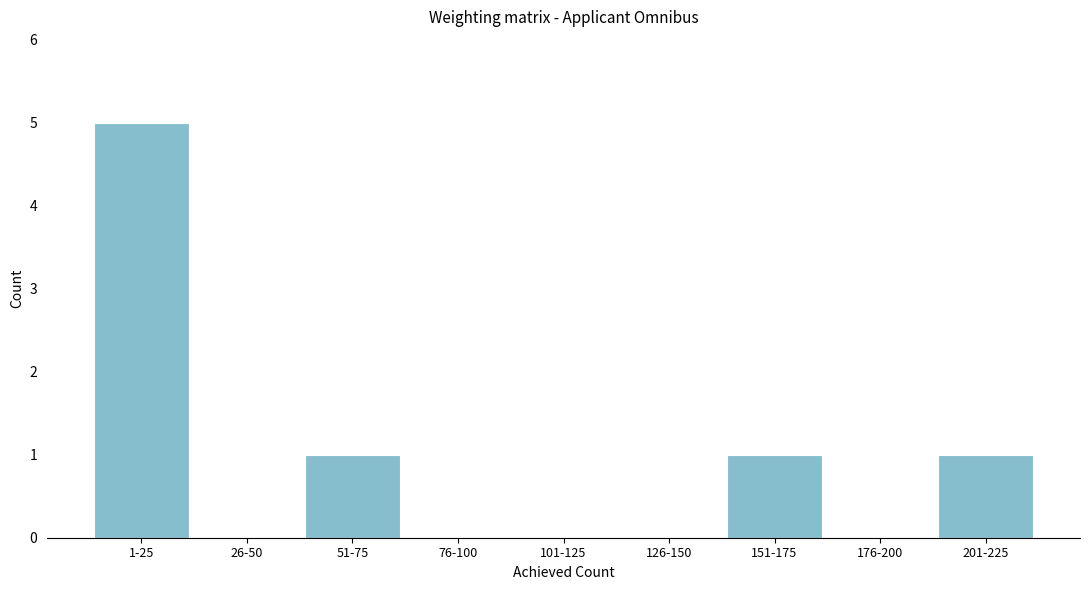

Reading left to right, what are all the values shown in this chart?

1-25=5	26-50=0	51-75=1	76-100=0	101-125=0	126-150=0	151-175=1	176-200=0	201-225=1